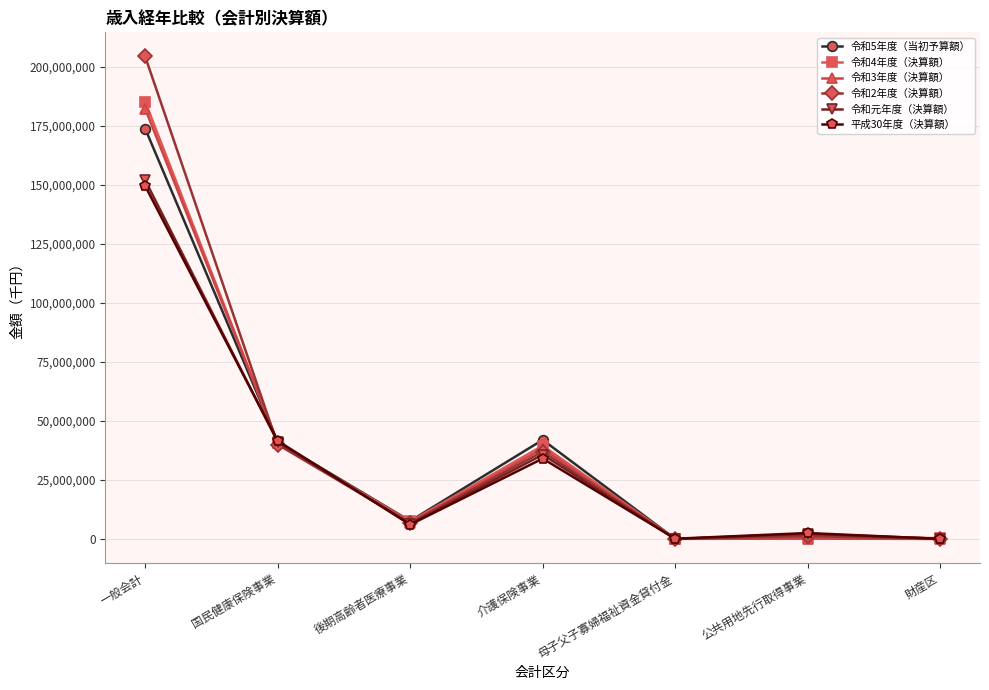

At 一般会計, list the series in order from smallest to largest.

平成30年度（決算額）, 令和元年度（決算額）, 令和5年度（当初予算額）, 令和3年度（決算額）, 令和4年度（決算額）, 令和2年度（決算額）